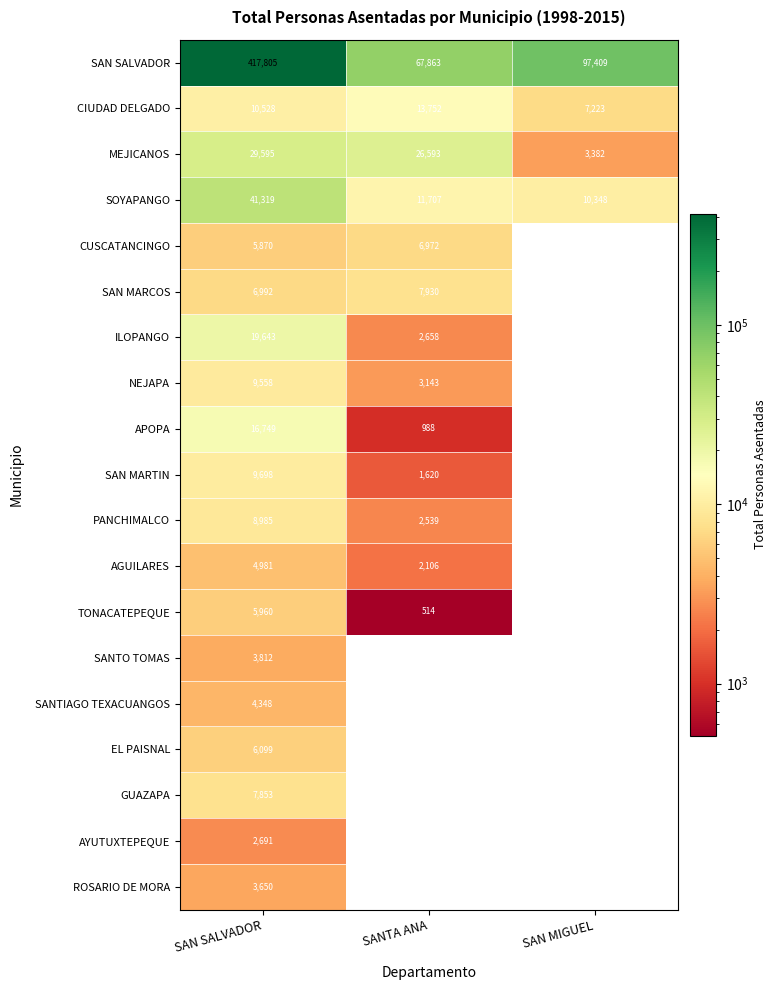

True or false: ROSARIO DE MORA has a value of 3650 at SAN SALVADOR.

True